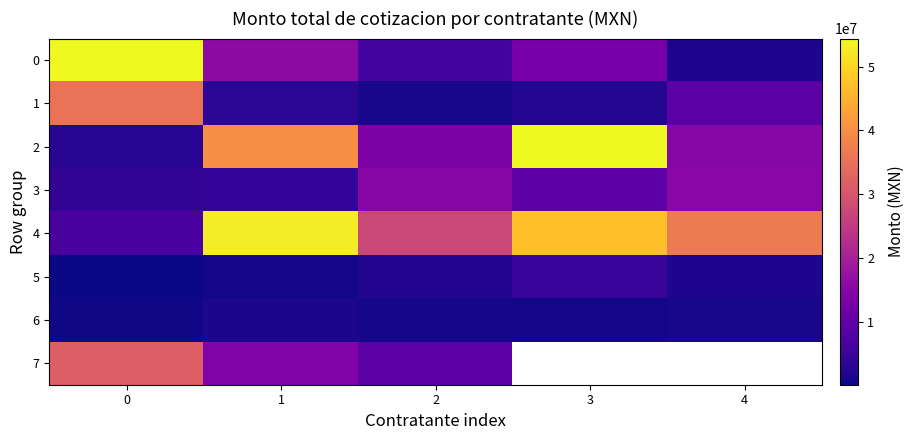

What is the average value of the 4 series?

34100000.0